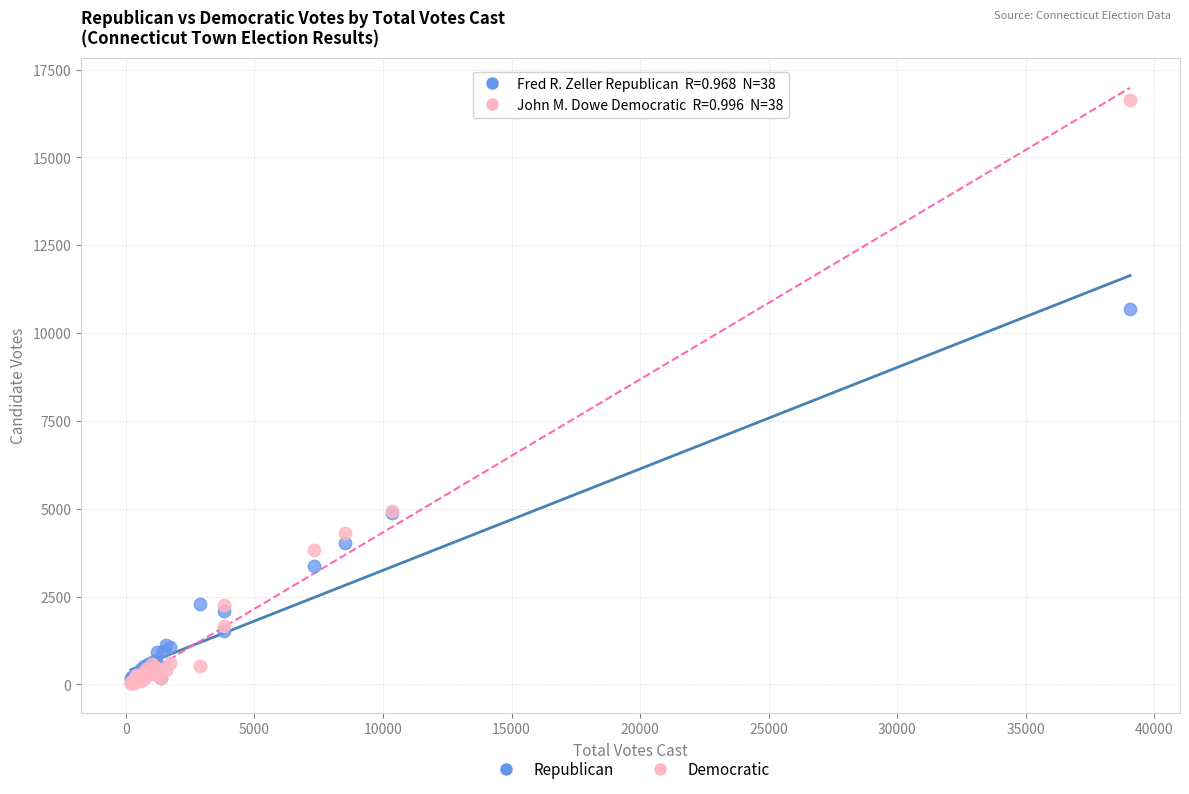

Across all series, what Y value is closest to 8330?

10685